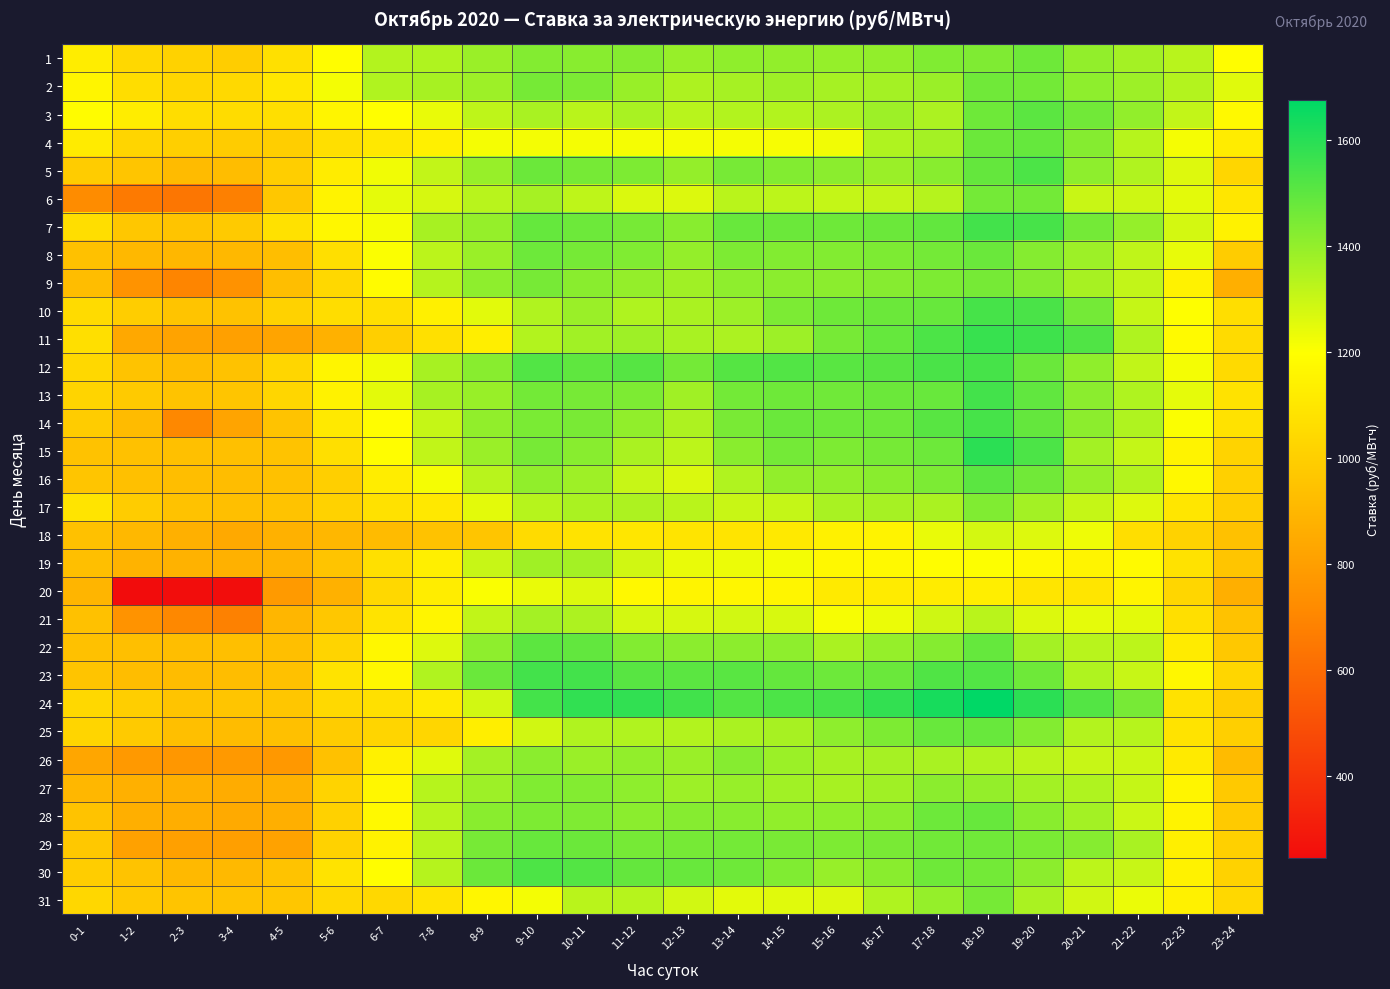

Rank the series at 8-9 from lowest to highest value.

18, 11, 25, 31, 20, 4, 17, 10, 24, 19, 21, 3, 16, 6, 26, 2, 27, 15, 8, 1, 13, 5, 7, 14, 22, 9, 28, 12, 29, 30, 23